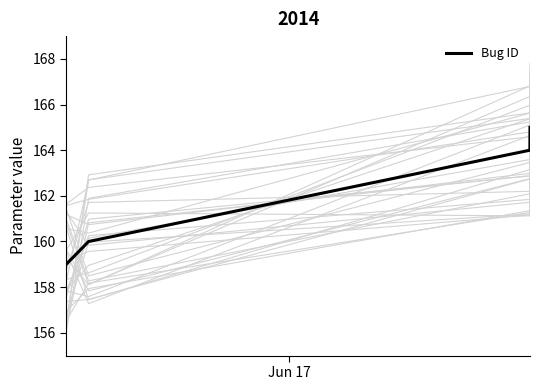

True or false: the data has more than 1 interior local peaks.

False